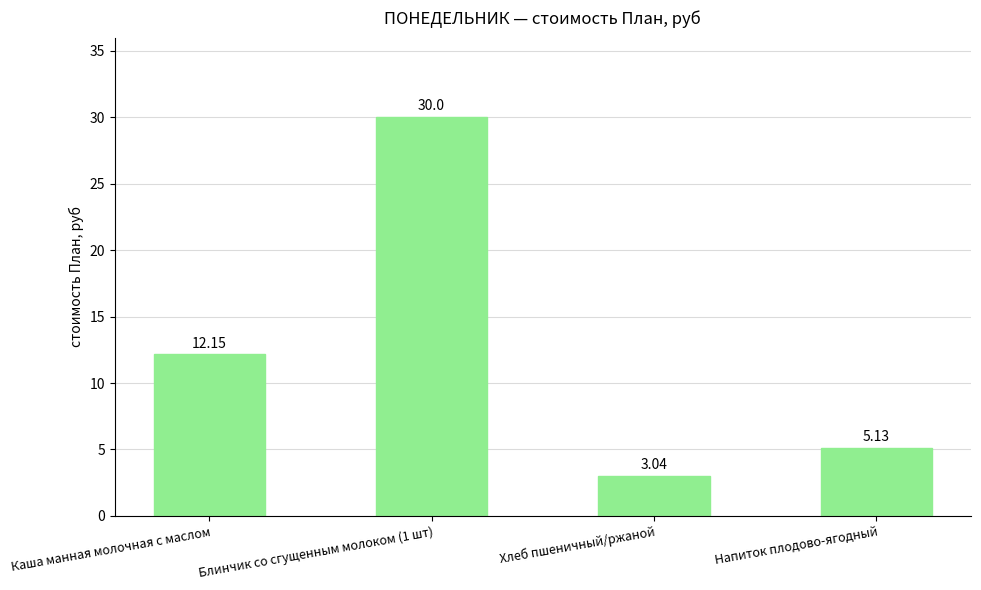

What is the change in value from Хлеб пшеничный/ржаной to Напиток плодово-ягодный?

+2.1